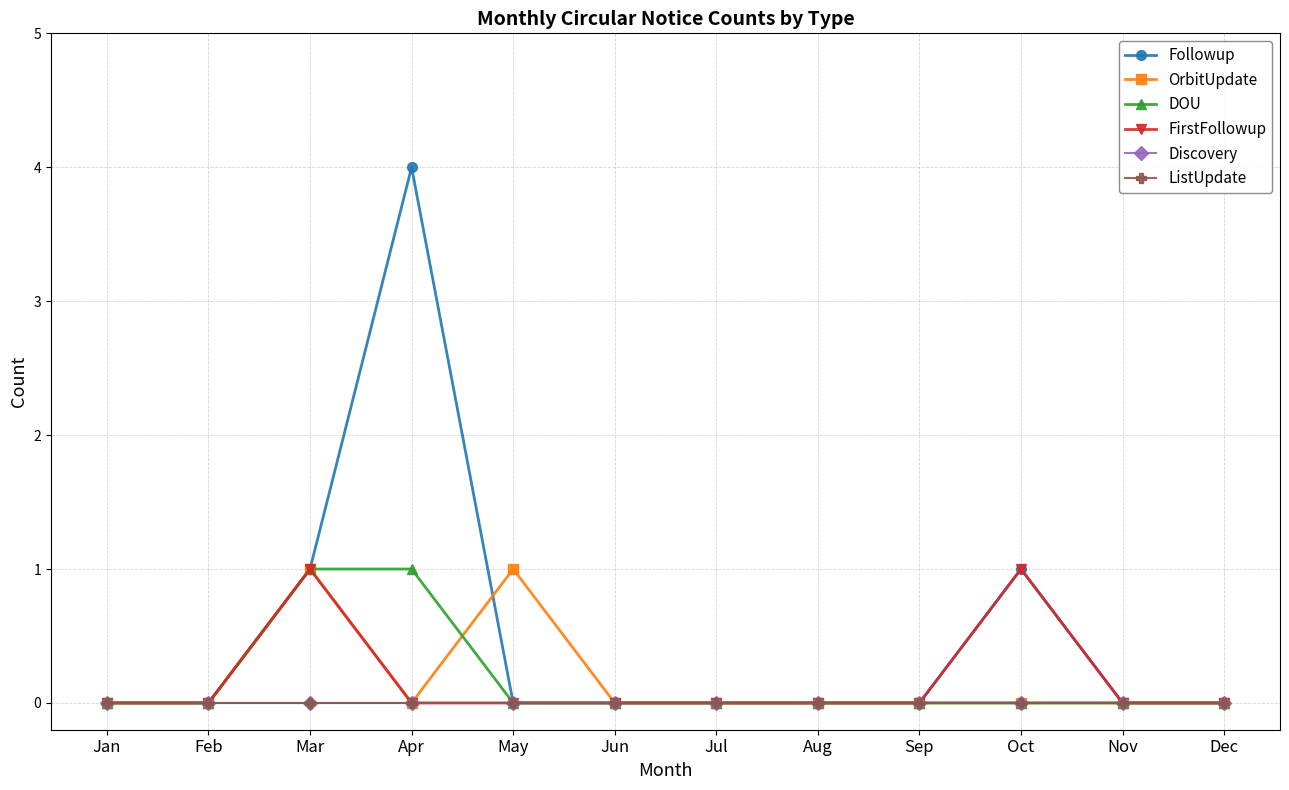

Reading left to right, what are all the values shown in this chart?

Followup: 0	0	1	4	0	0	0	0	0	1	0	0
OrbitUpdate: 0	0	1	0	1	0	0	0	0	0	0	0
DOU: 0	0	1	1	0	0	0	0	0	0	0	0
FirstFollowup: 0	0	1	0	0	0	0	0	0	1	0	0
Discovery: 0	0	0	0	0	0	0	0	0	0	0	0
ListUpdate: 0	0	0	0	0	0	0	0	0	0	0	0